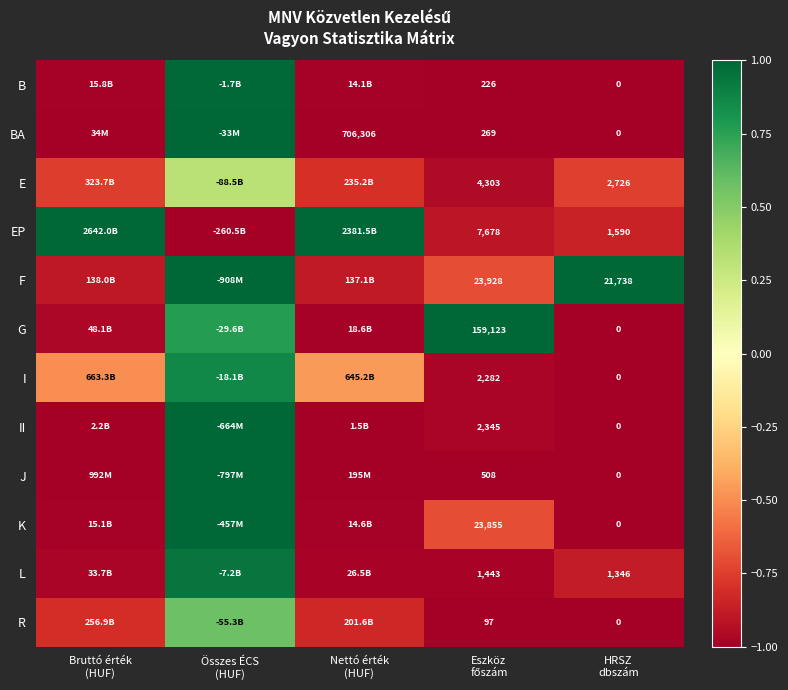

How many data points does each series have?

5